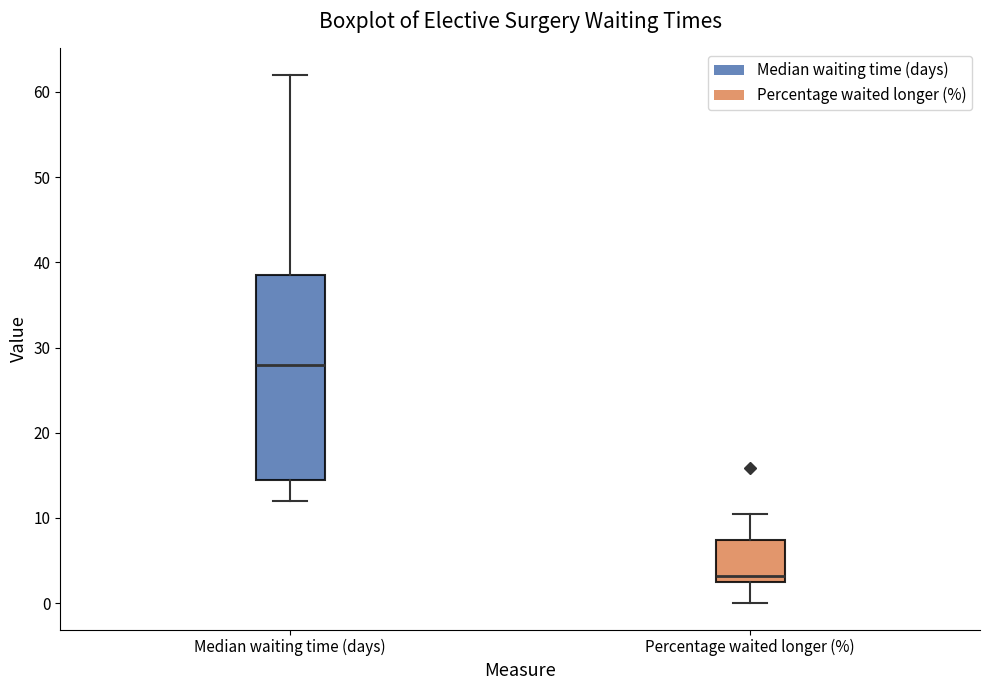

Comparing the boxes themselves (not the whiskers), which one is the tallest?

Median waiting time (days)